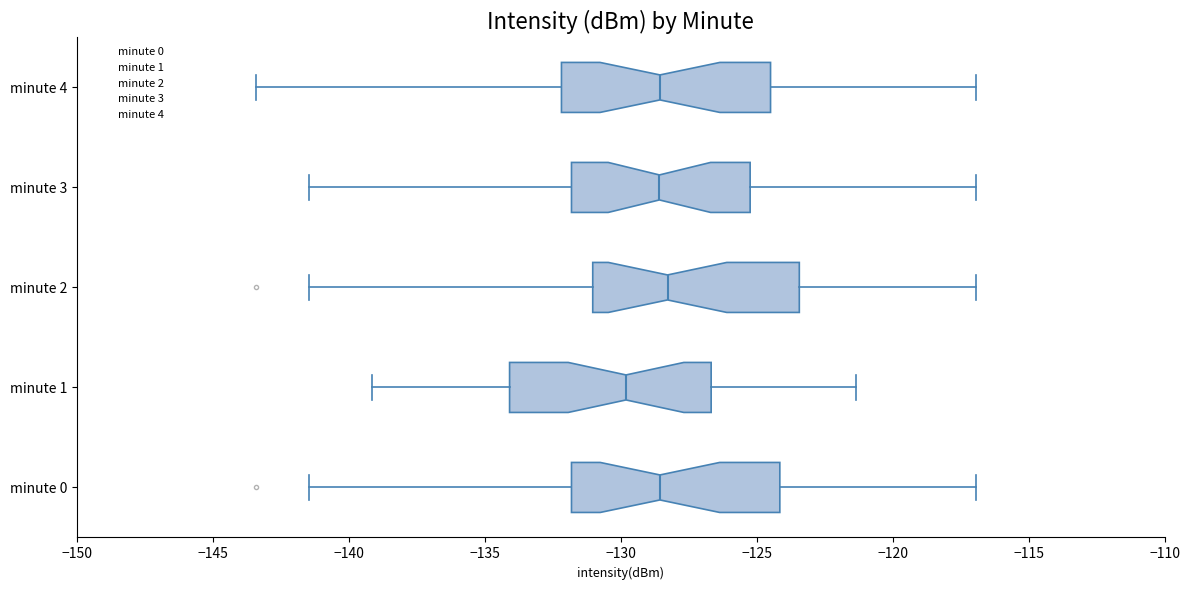

Which box's median line is the furthest to the left?

minute 1